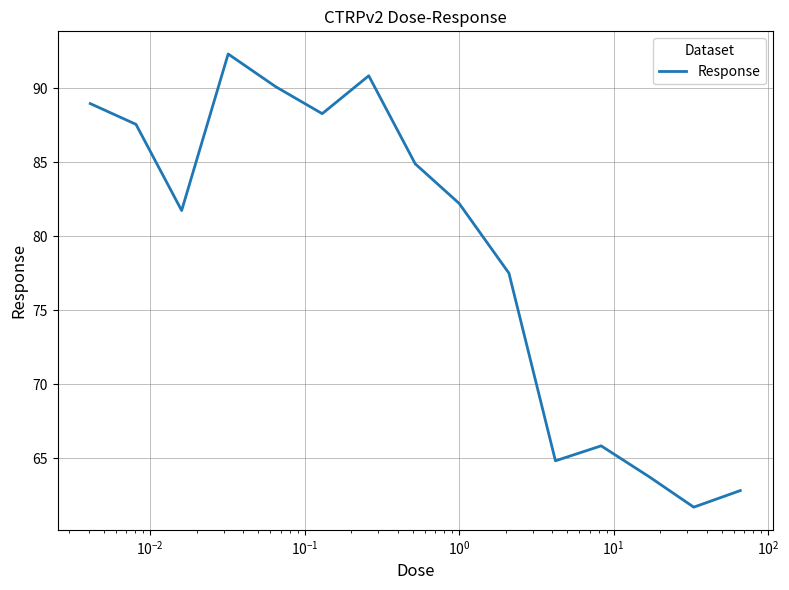

What is the difference between the maximum and minimum values?

30.6